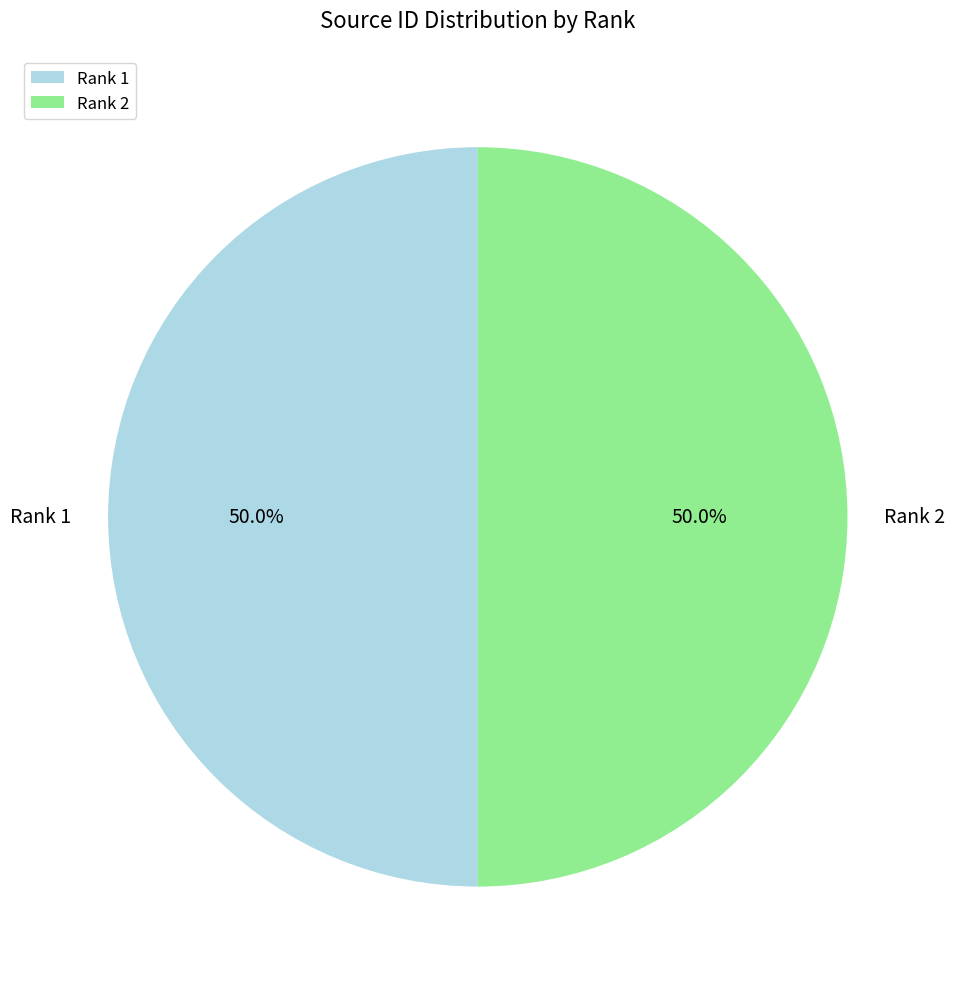

Is it true that Rank 1 is 50% of the pie?

True